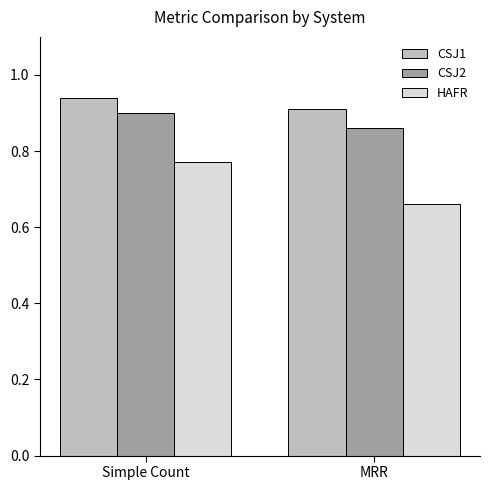

At which category does the chart reach its peak across all series?

Simple Count